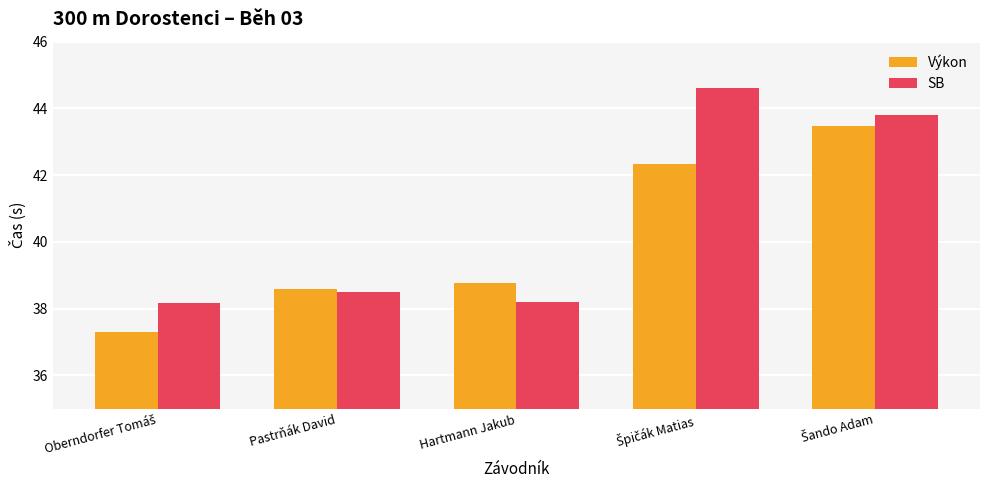

Are the bars horizontal?

No